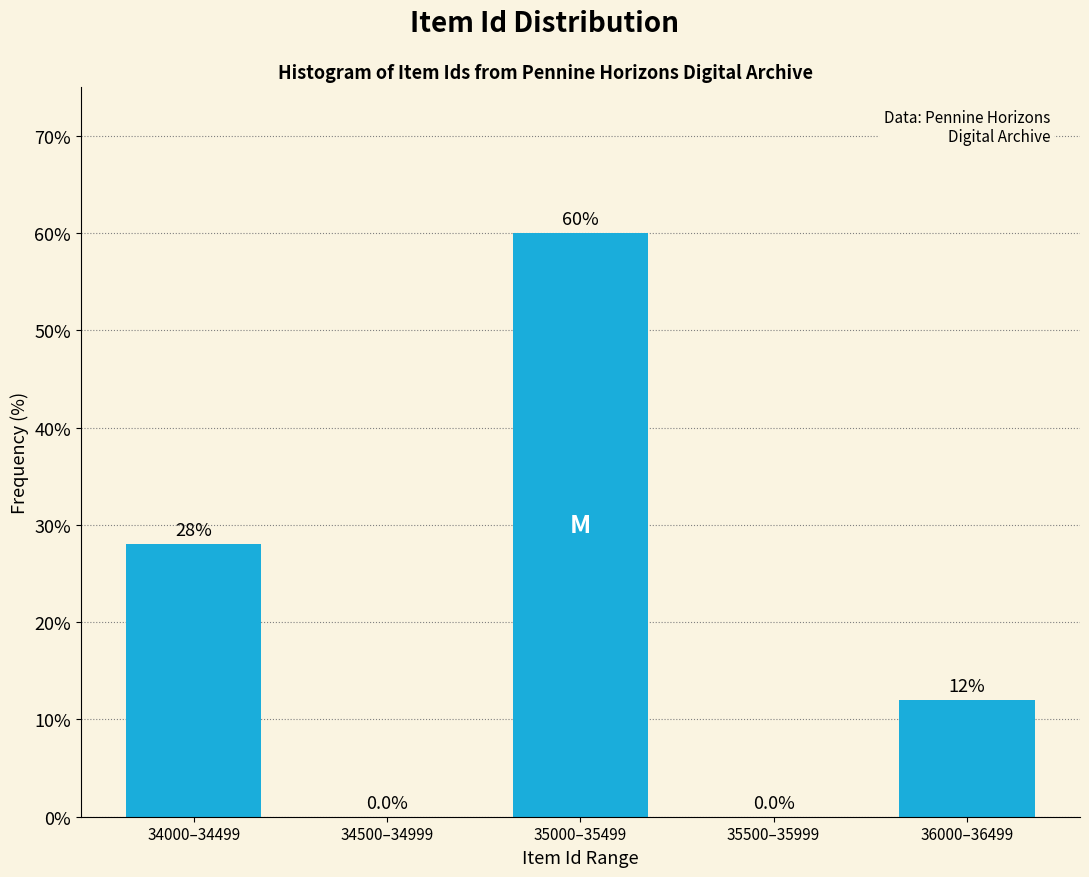

Reading right to left, extract all data points from this chart.

36000–36499=12.0	35500–35999=0.0	35000–35499=60.0	34500–34999=0.0	34000–34499=28.0